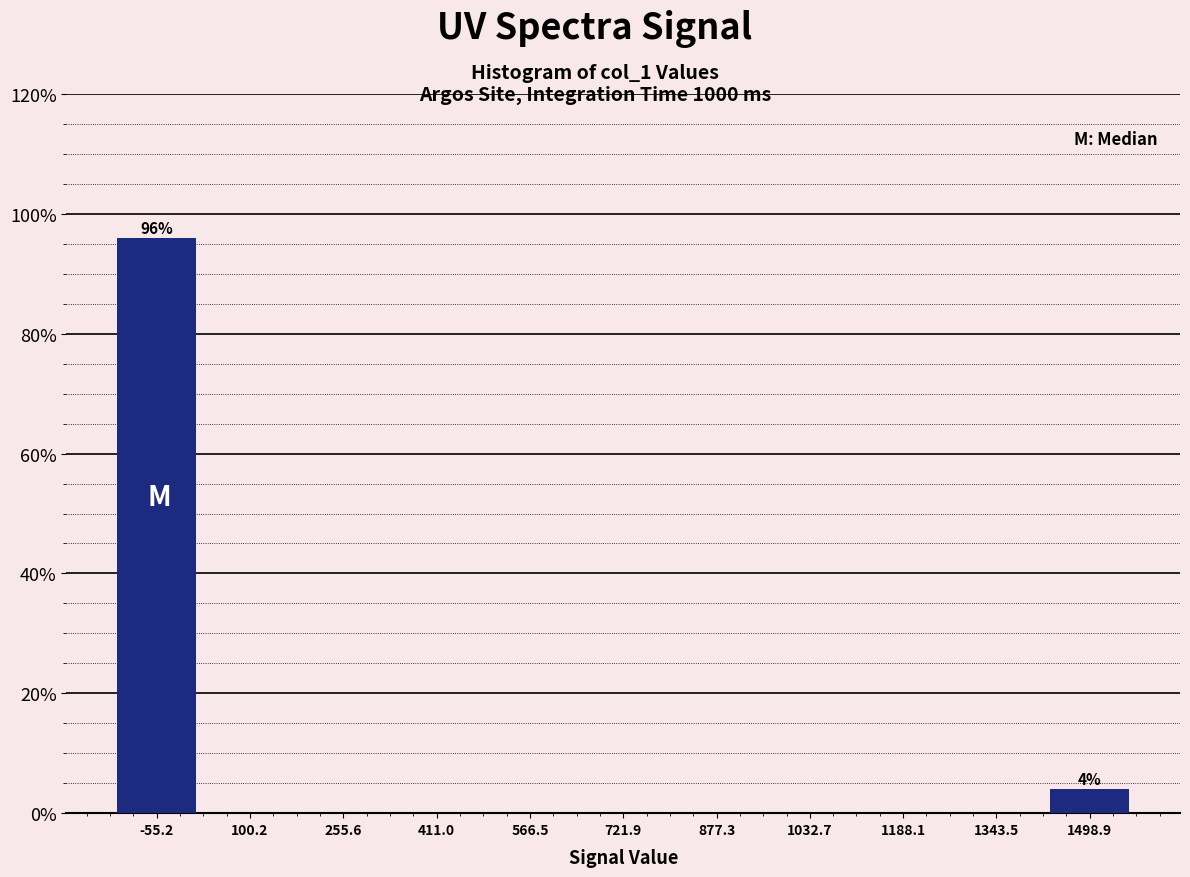

Which range on the x-axis has the tallest bar?

-140 to 20